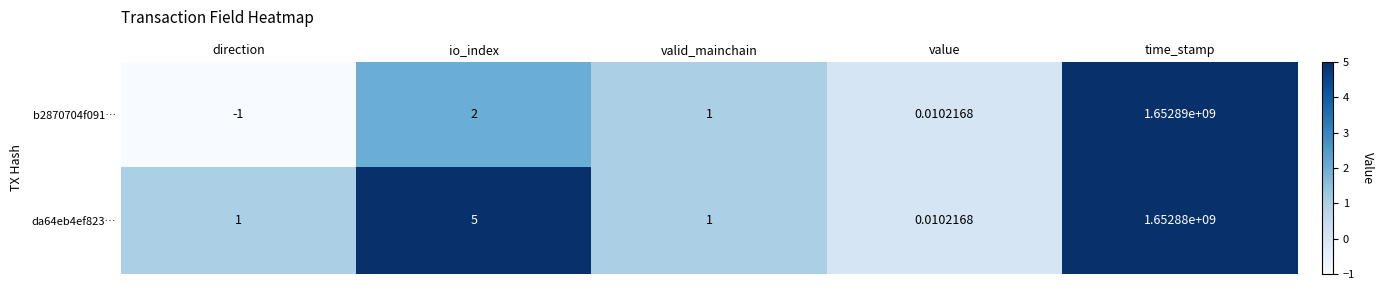

List the labels in order of b2870704f091… value, largest first.

time_stamp, io_index, valid_mainchain, value, direction